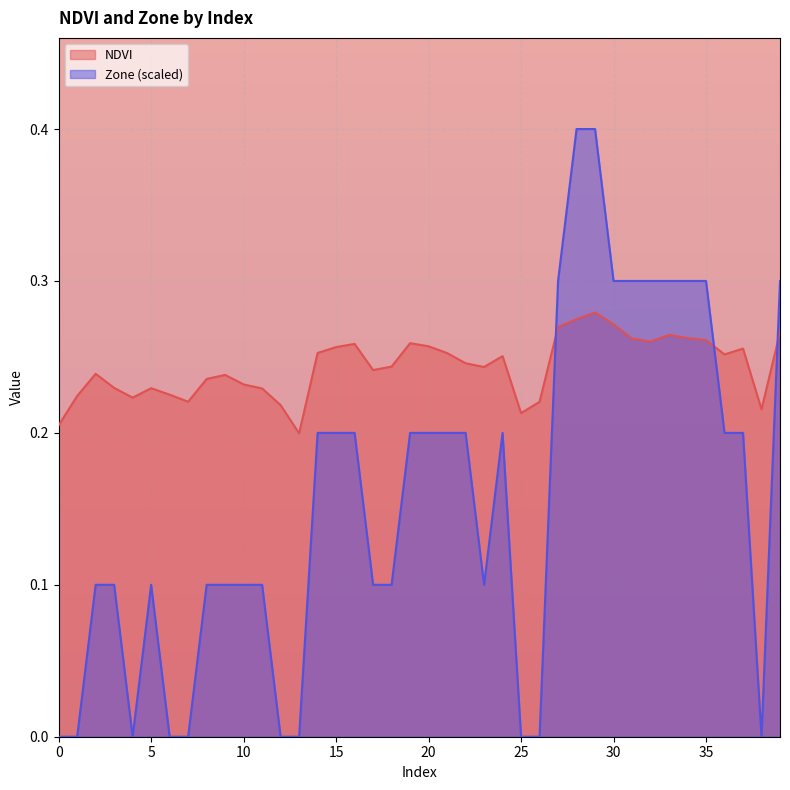

The value of NDVI at 11 is 0.2. True or false?

True